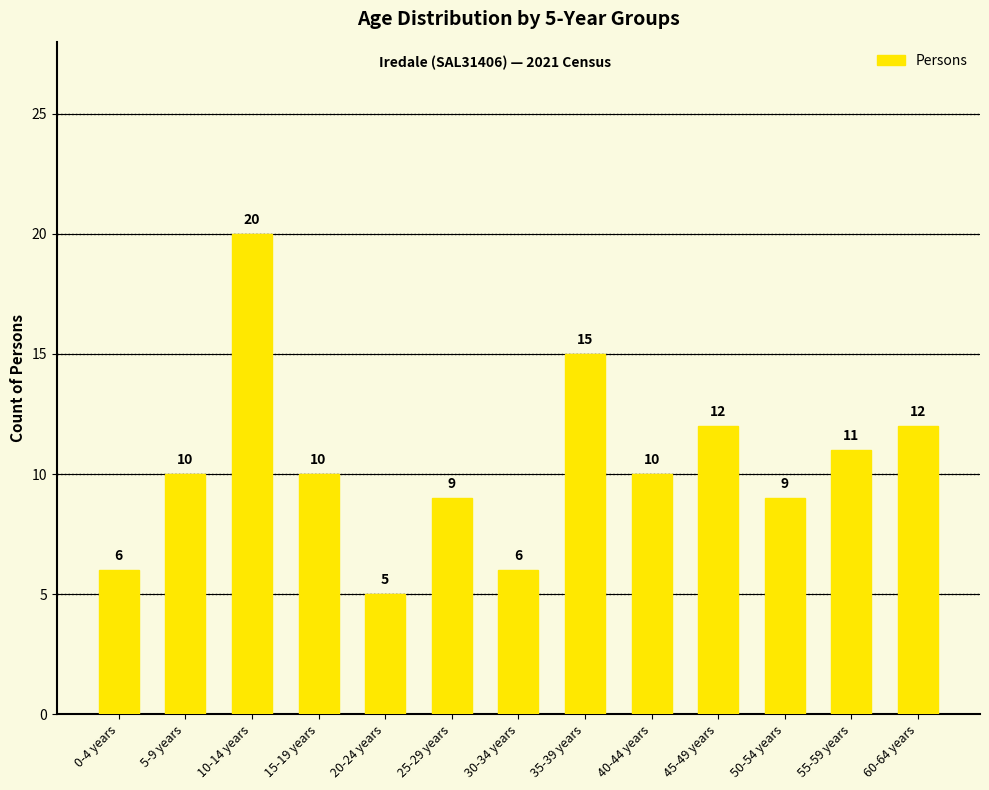

What is the sum of the values at 45-49 years and 5-9 years?

22